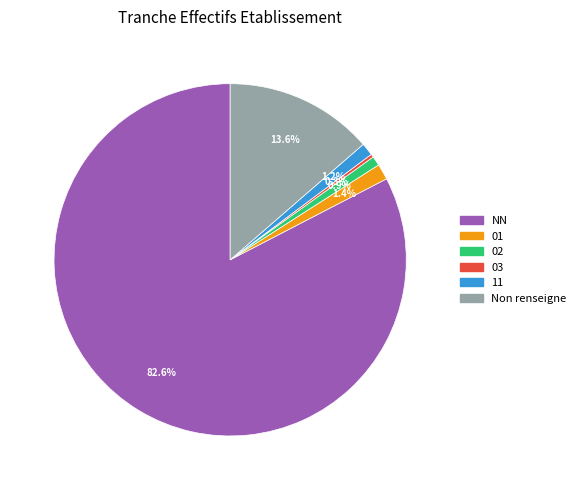

Which slice is the largest?

NN